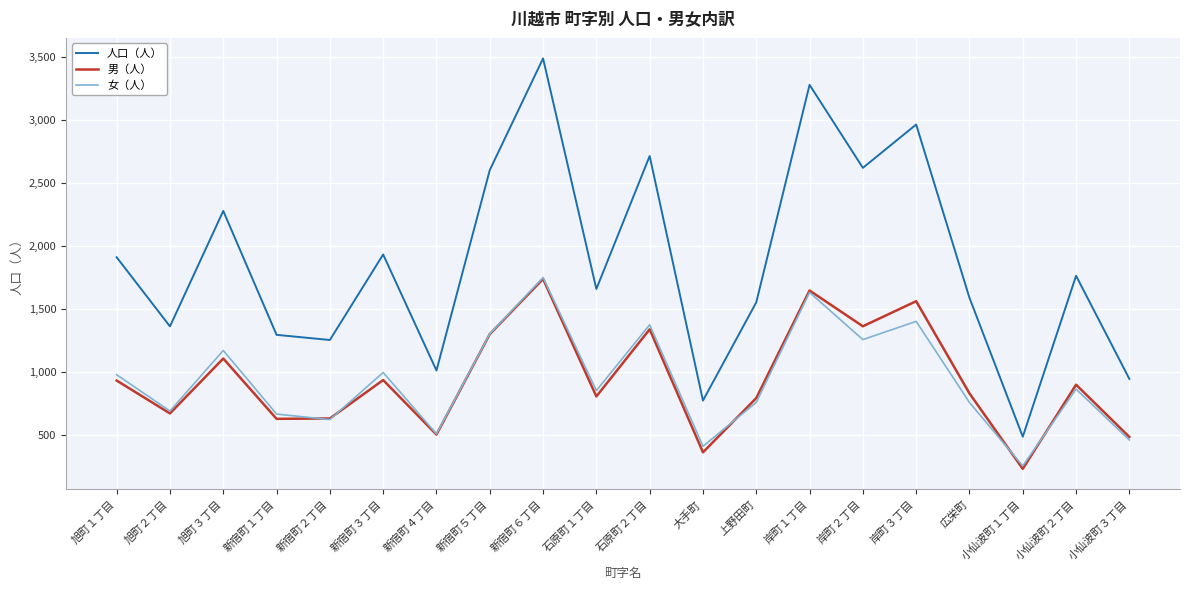

At which category does the chart reach its minimum across all series?

小仙波町１丁目